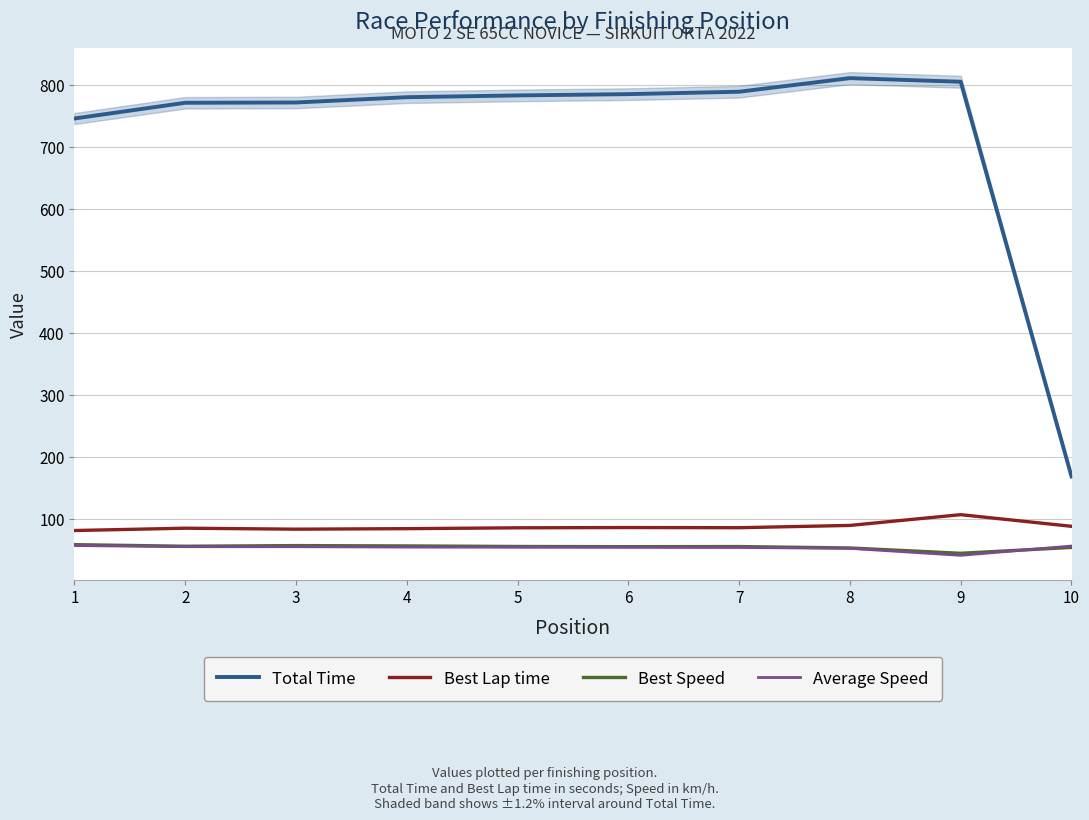

True or false: Best Speed and Total Time cross at least once.

False